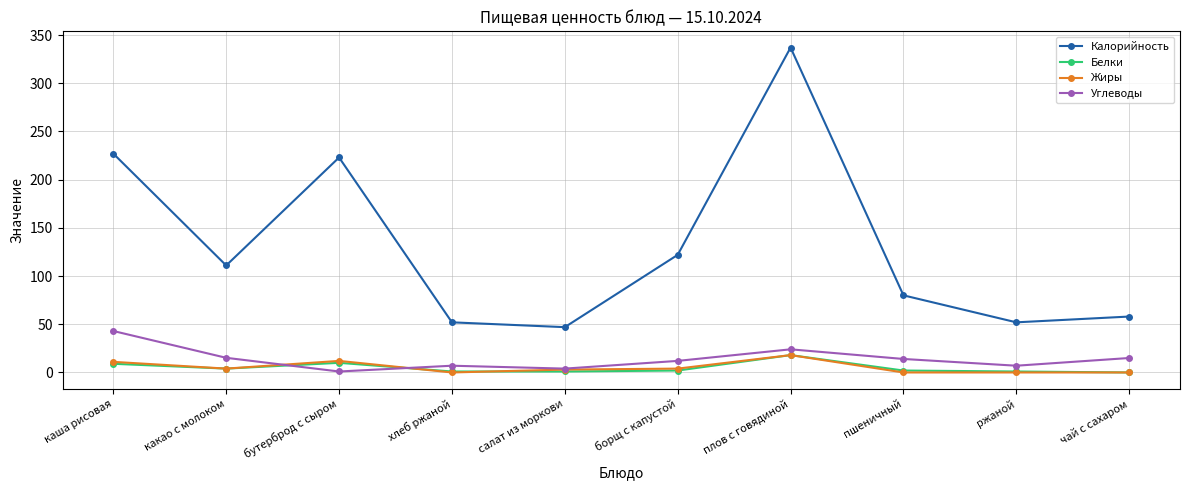

What are all the series names shown in the legend?

Калорийность, Белки, Жиры, Углеводы